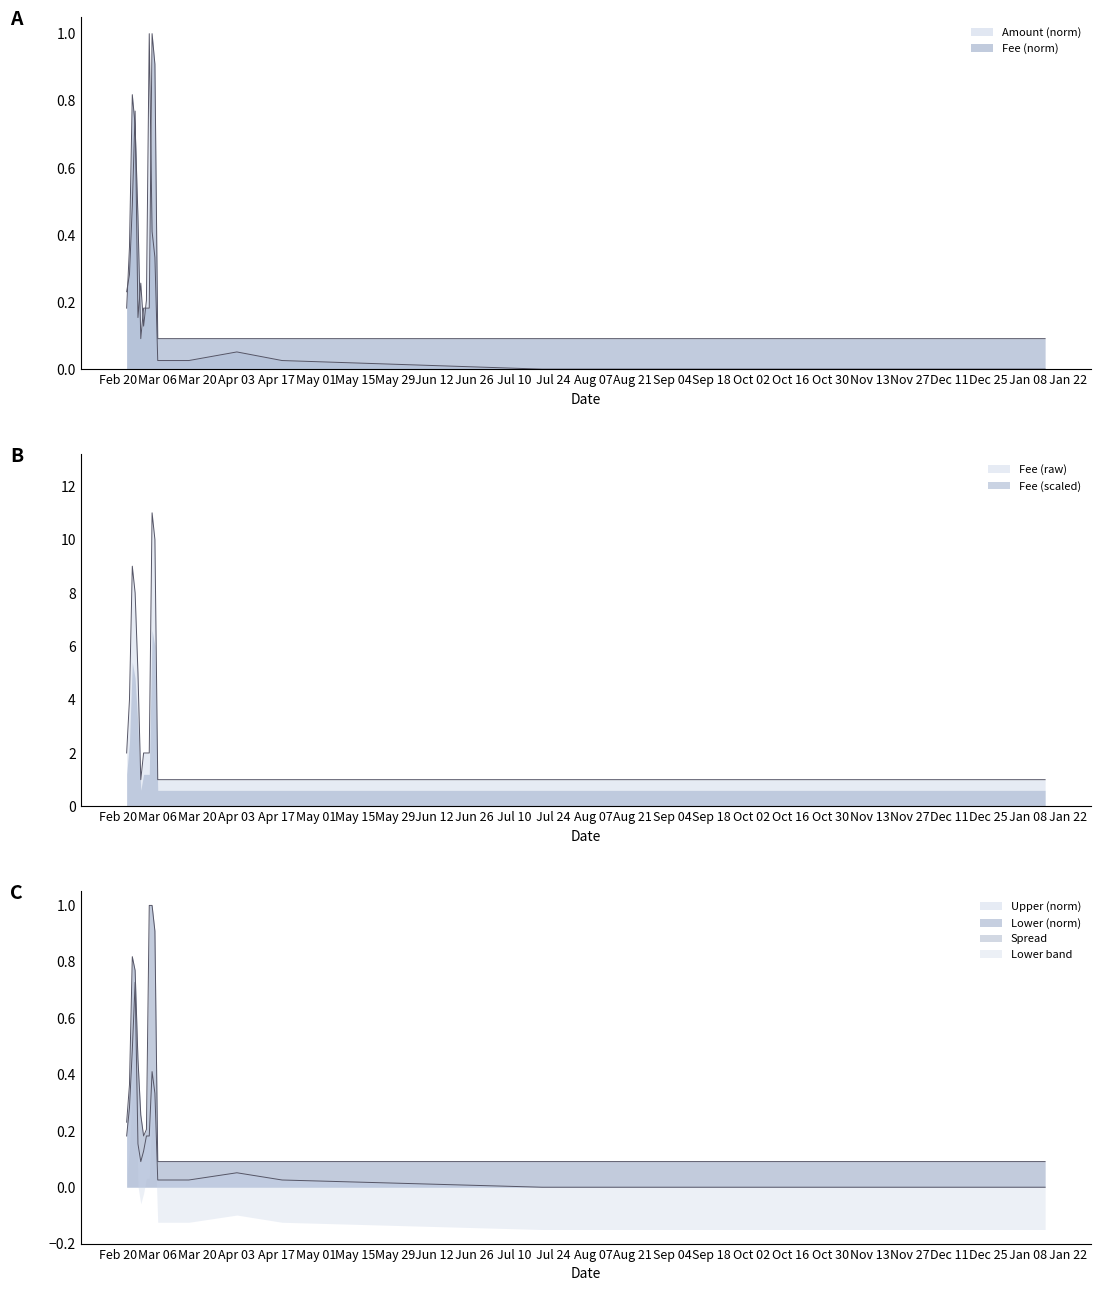

How many Fee values are between 0 and 1?

21